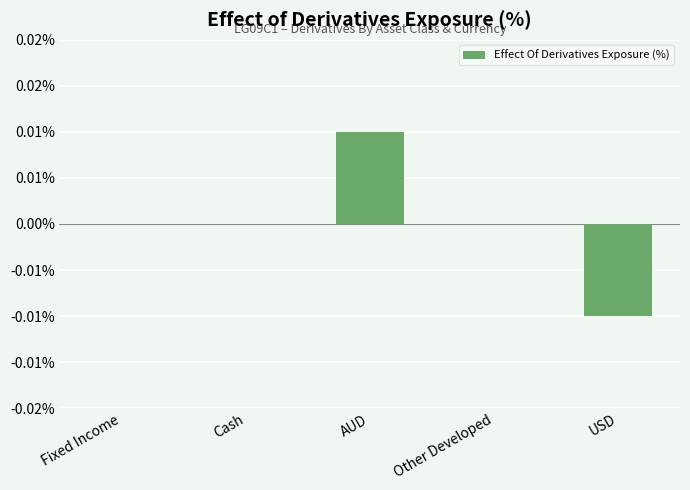

Are the bars horizontal?

No